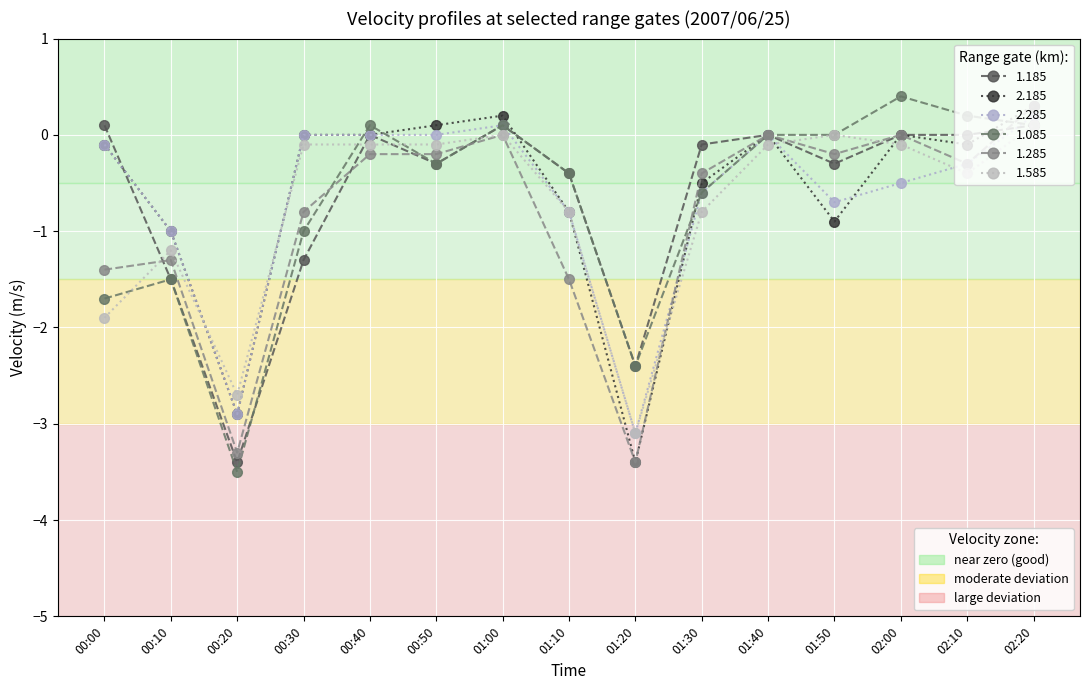

How many categories are shown in the chart?

15